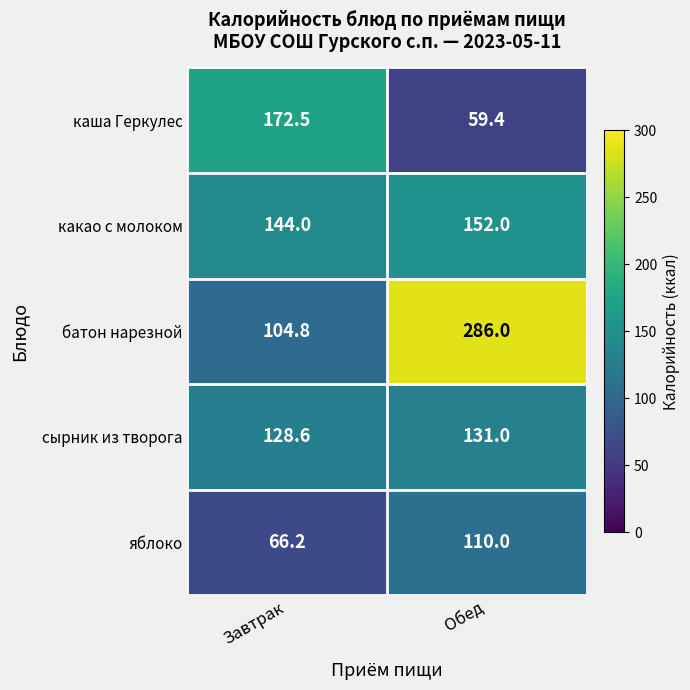

At which category does the chart reach its minimum across all series?

Обед